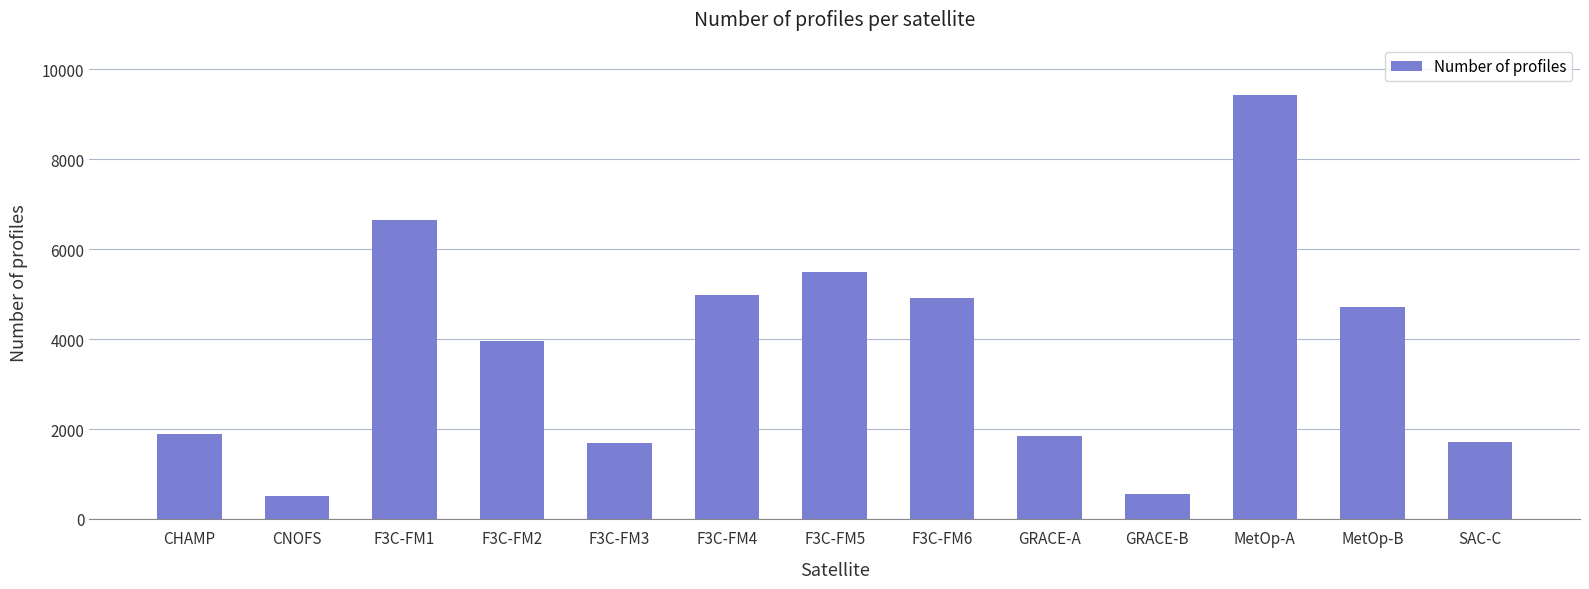

Count the number of data series in this chart.

1